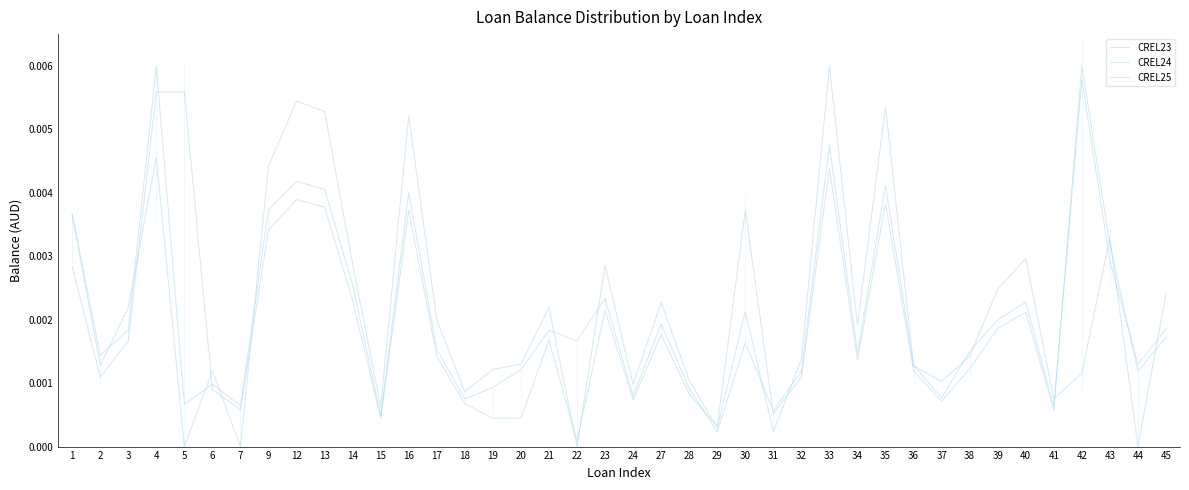

List the series in order of their overall mean, lowest first.

CREL25, CREL24, CREL23